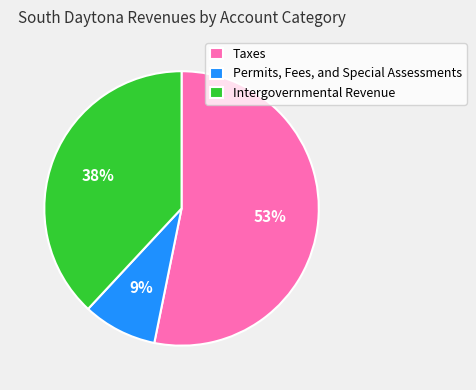

Do Permits, Fees, and Special Assessments and Intergovernmental Revenue together represent more than half of the pie?

No